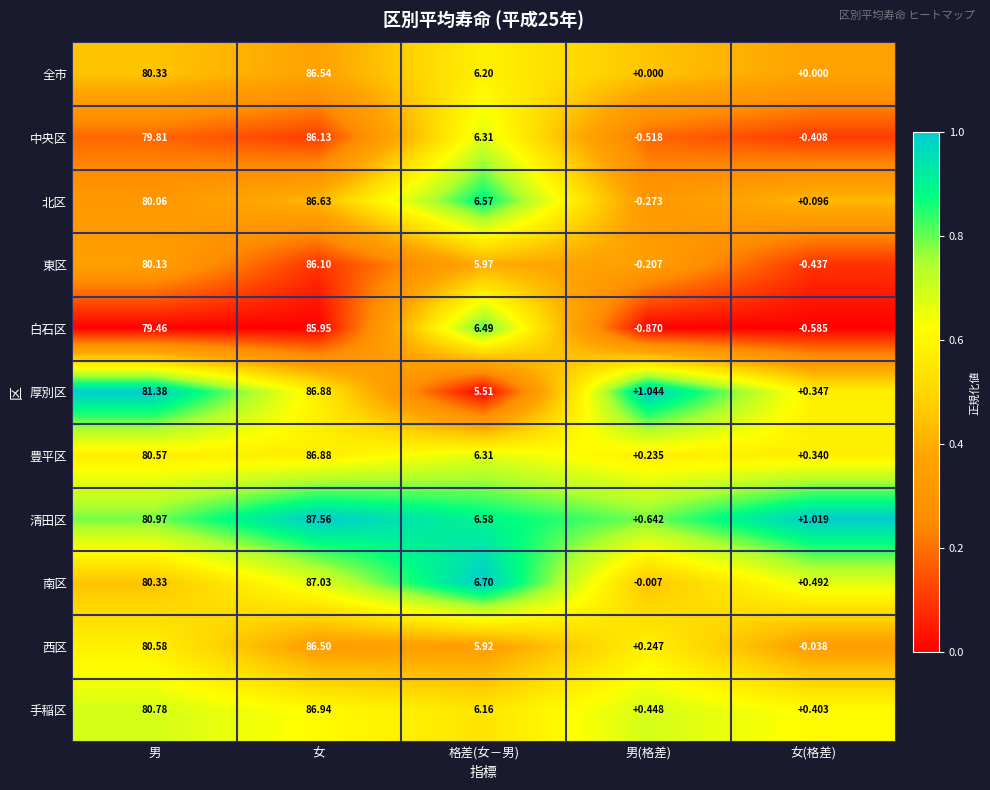

What is the total value across all series at 格差(女－男)?

68.7